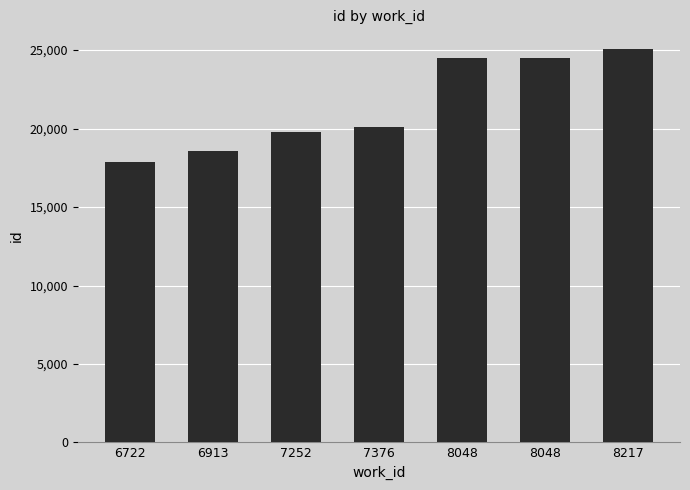

Reading left to right, transcribe all the data shown in this chart.

17883	18579	19757	20102	24527	24528	25072